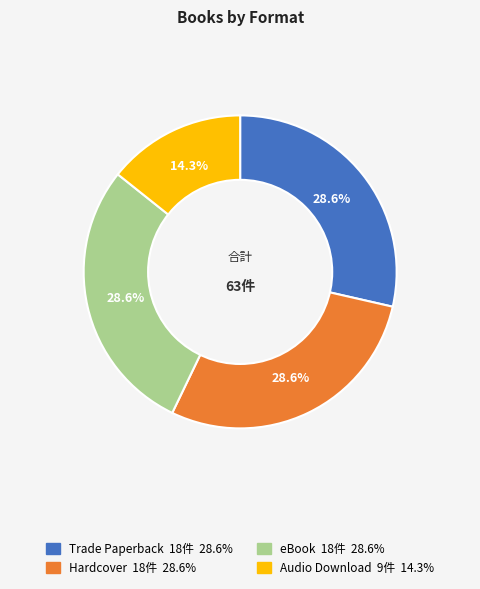

Which category has the smallest portion of the pie?

Audio Download